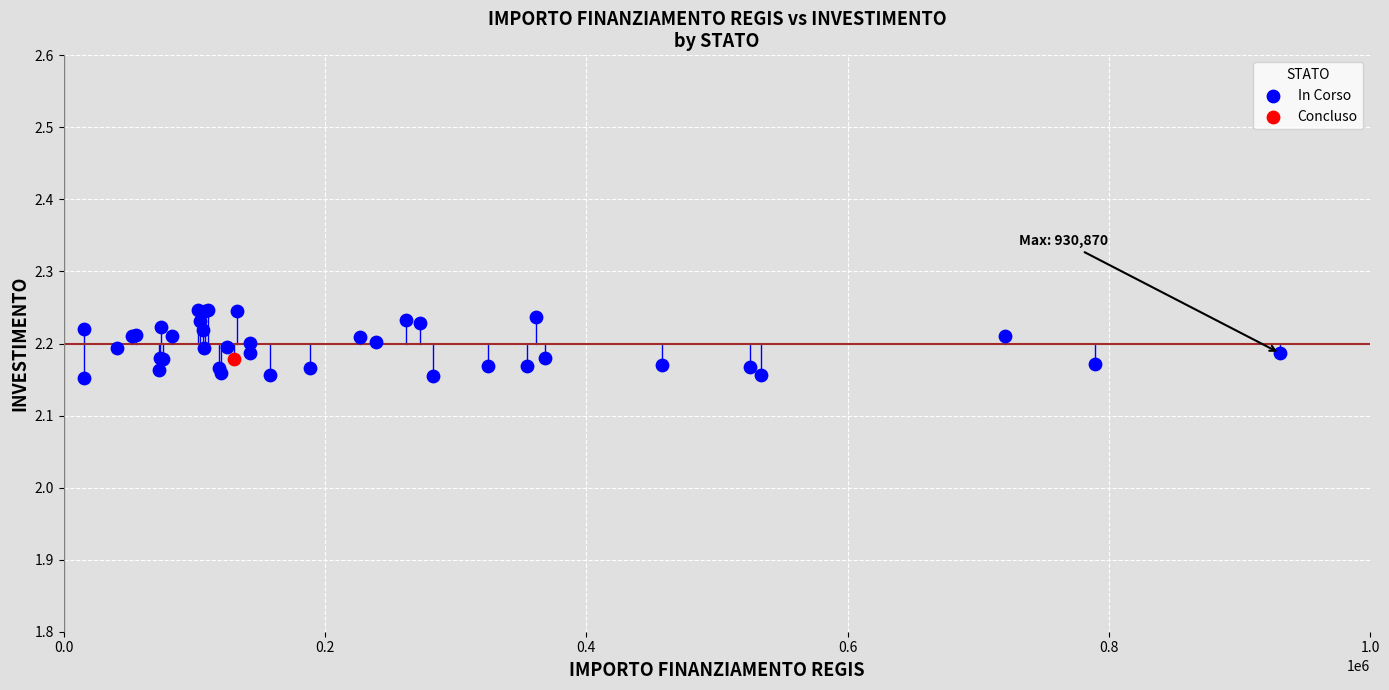

What are all the series names shown in the legend?

In Corso, Concluso